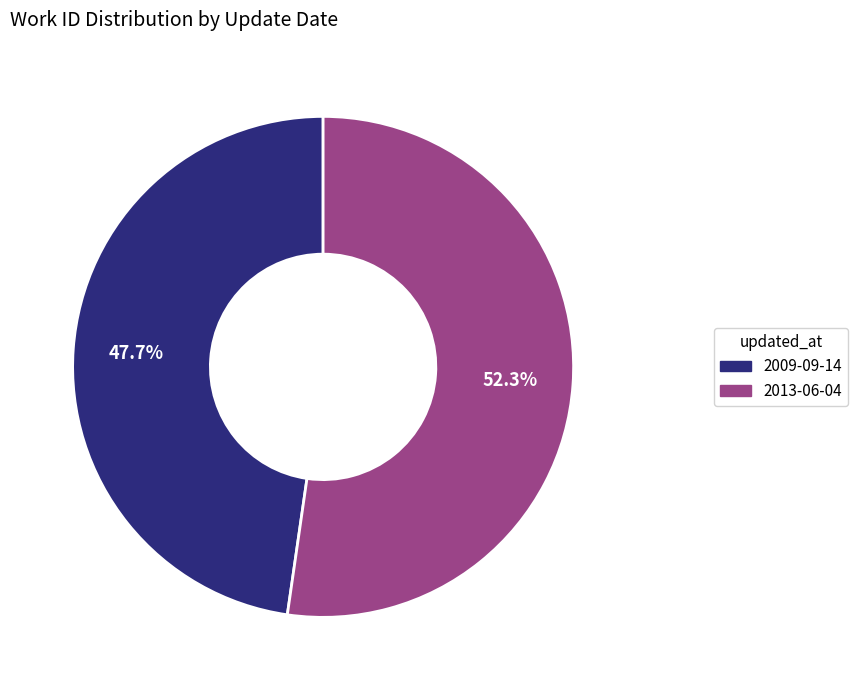

Rank the categories by value from lowest to highest.

2009-09-14, 2013-06-04